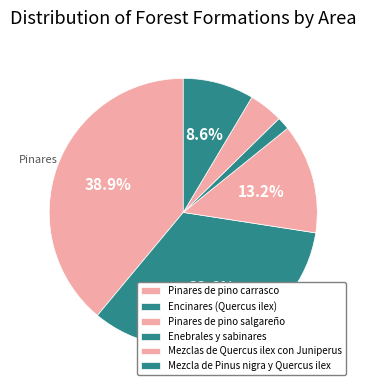

To the nearest percent, what percentage of the pie is Mezcla de Pinus nigra y Quercus ilex?

9%